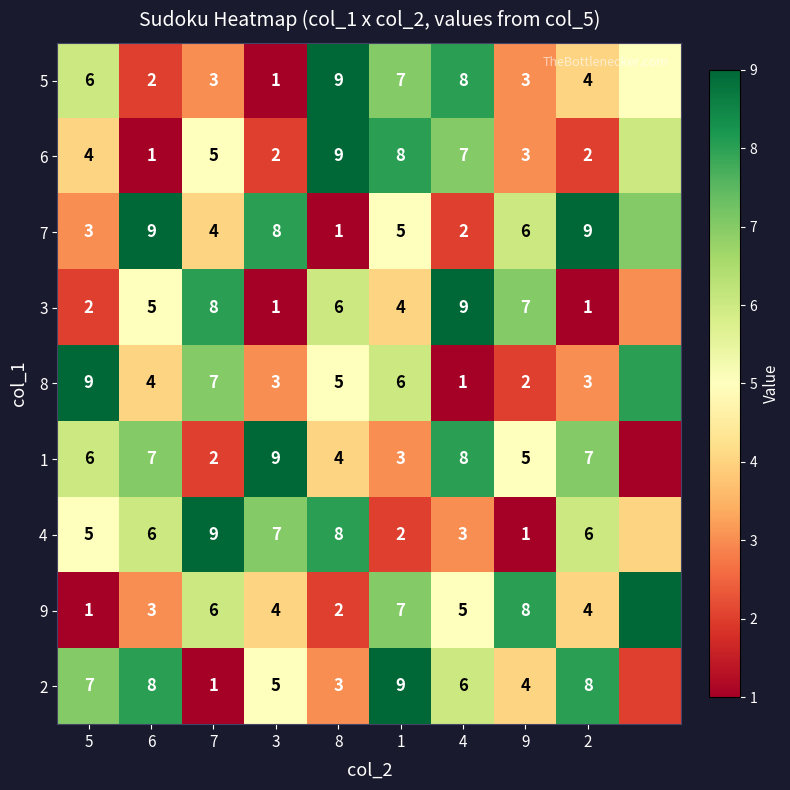

How many data points does each series have?

10